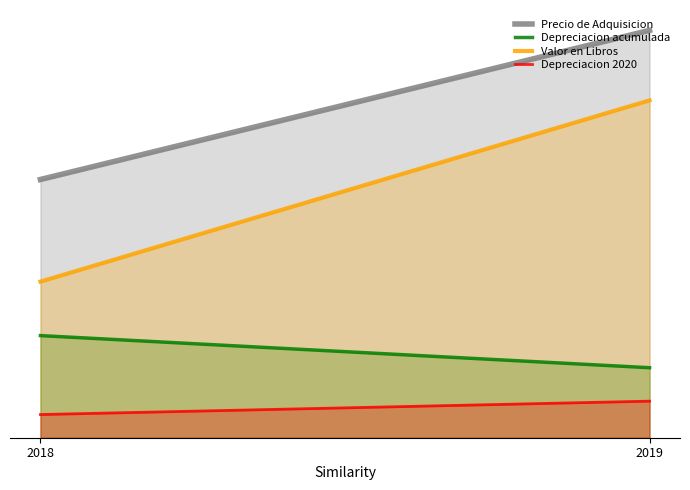

The Precio de Adquisicion series shows 13296.7 at 2019. True or false?

True